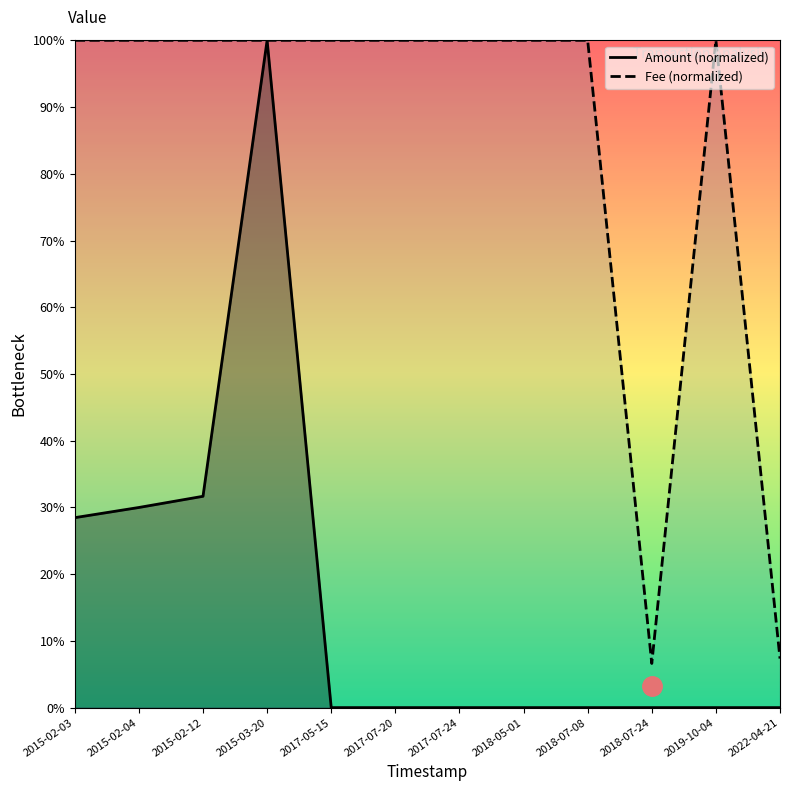

Reading right to left, extract all data points from this chart.

Amount: 0.0	0.0	0.0	0.0	0.0	0.0	0.0	0.0	1.0	0.3	0.3	0.3
Fee: 0.1	1.0	0.1	1.0	1.0	1.0	1.0	1.0	1.0	1.0	1.0	1.0